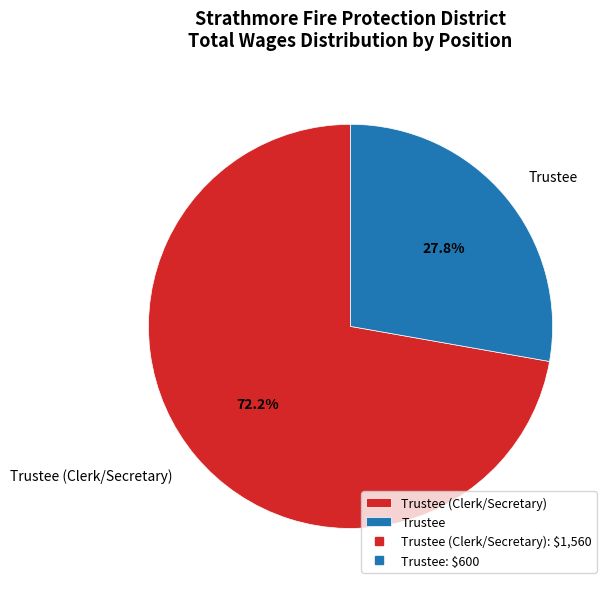

What portion of the pie excludes Trustee (Clerk/Secretary)?

27.8%